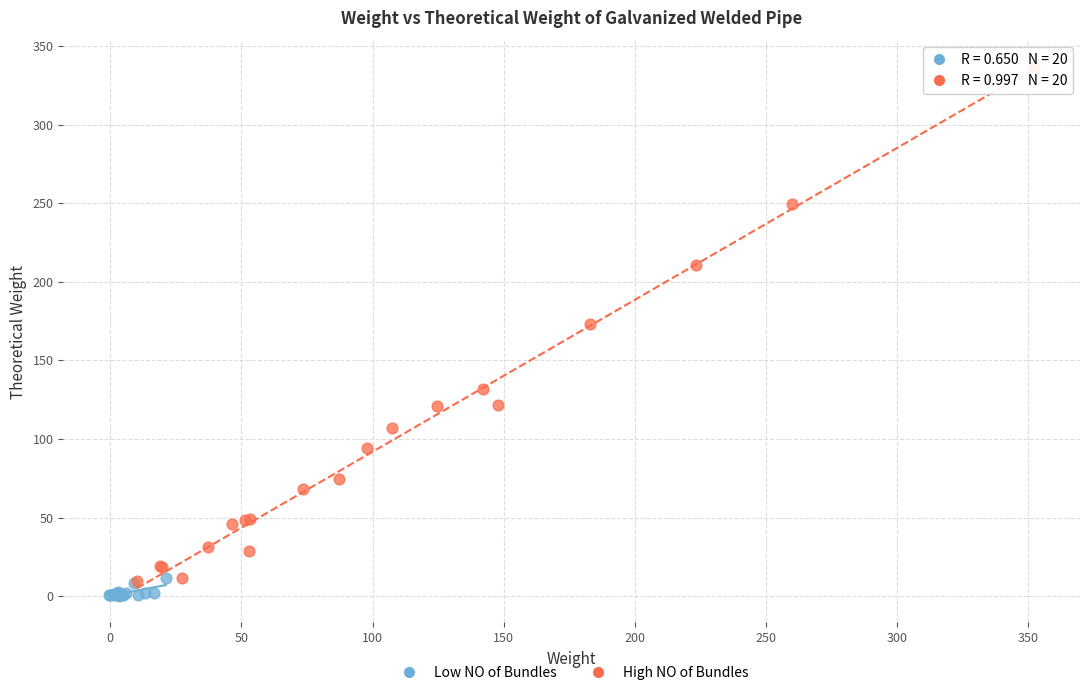

Which series reaches the maximum Y coordinate?

High NO of Bundles